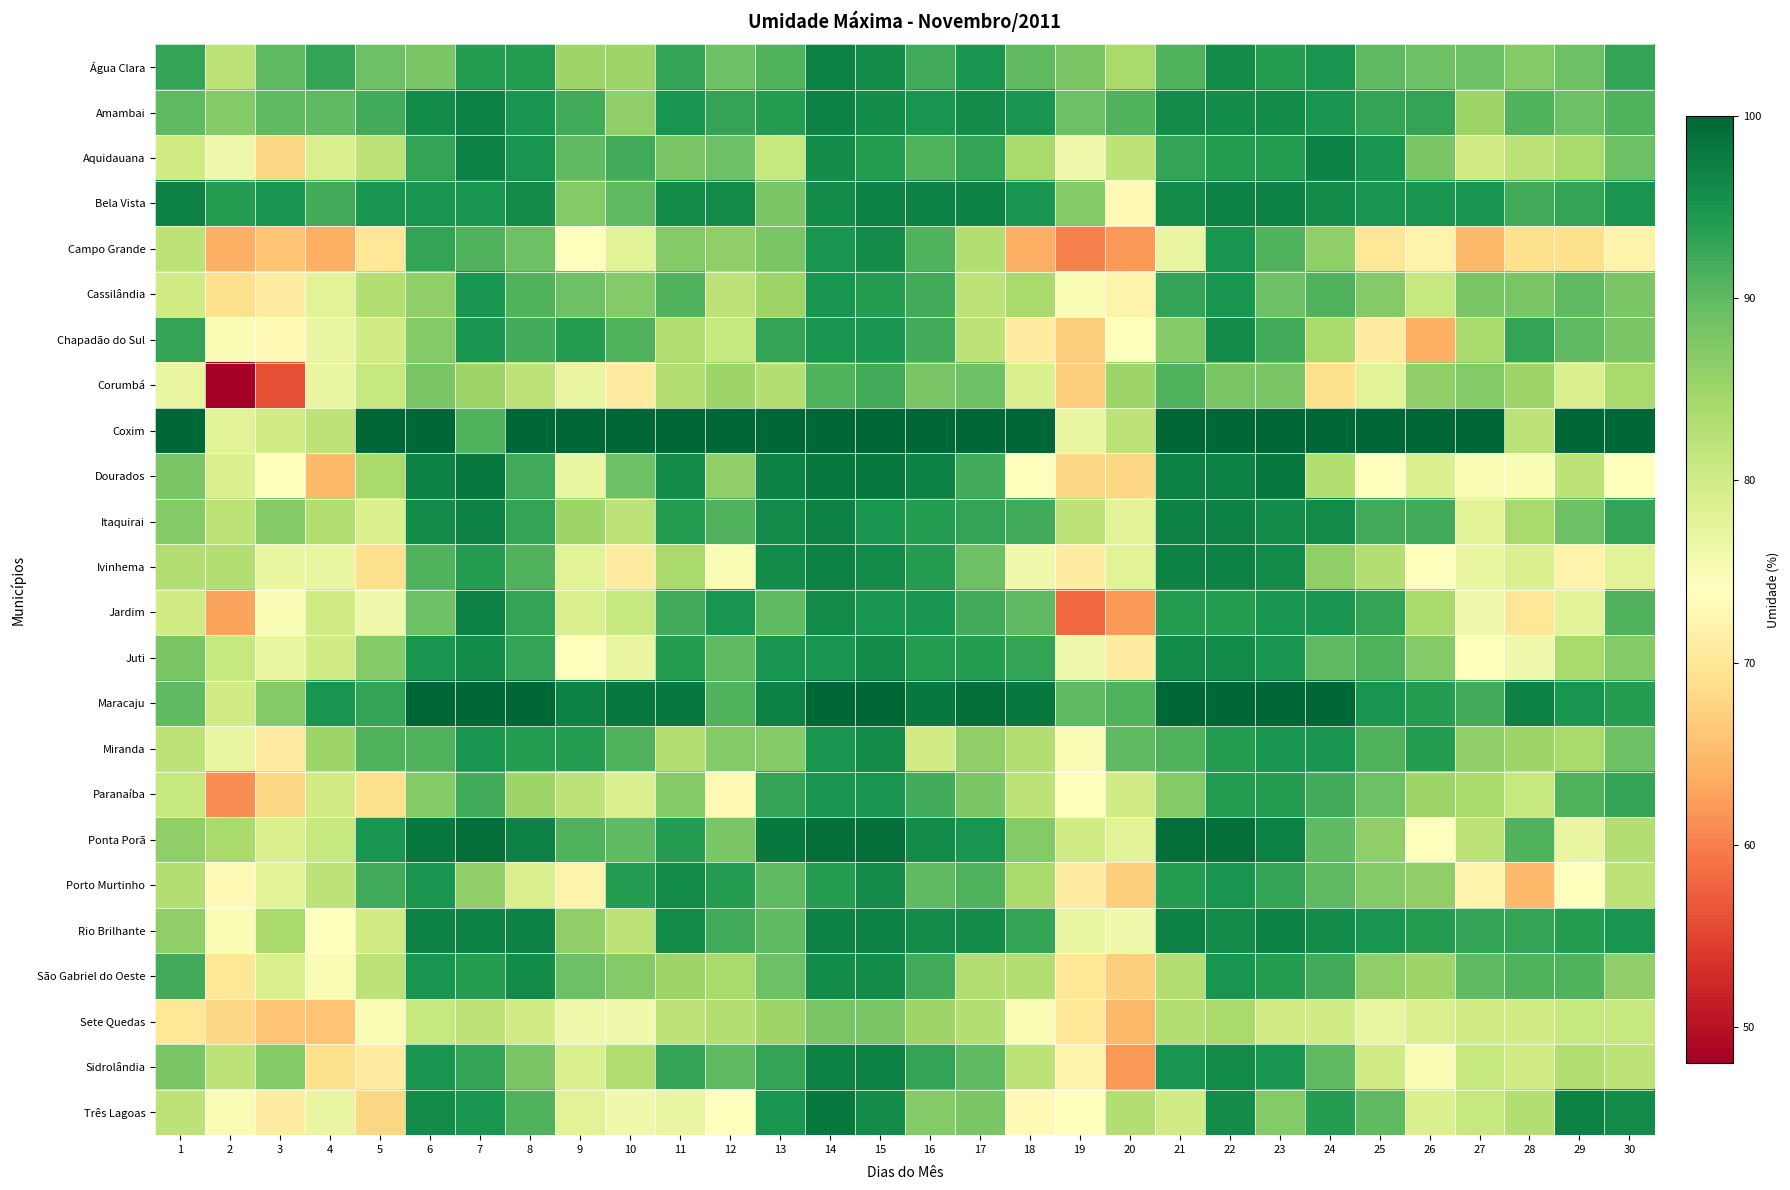

Reading left to right, what are all the values shown in this chart?

Água Clara: 1=93	2=82	3=90	4=93	5=89	6=88	7=94	8=94	9=85	10=85	11=93	12=89	13=91	14=97	15=96	16=92	17=95	18=90	19=88	20=84	21=91	22=96	23=94	24=95	25=90	26=89	27=89	28=87	29=89	30=93
Amambai: 1=90	2=87	3=90	4=90	5=92	6=96	7=97	8=95	9=92	10=86	11=95	12=93	13=94	14=97	15=96	16=95	17=96	18=95	19=89	20=91	21=96	22=96	23=96	24=95	25=93	26=93	27=85	28=91	29=89	30=91
Aquidauana: 1=80	2=76	3=68	4=79	5=82	6=93	7=97	8=95	9=90	10=92	11=88	12=89	13=81	14=96	15=94	16=91	17=93	18=84	19=76	20=82	21=93	22=94	23=94	24=97	25=95	26=88	27=80	28=82	29=84	30=89
Bela Vista: 1=97	2=94	3=95	4=92	5=95	6=95	7=95	8=96	9=87	10=90	11=96	12=96	13=88	14=96	15=97	16=97	17=97	18=95	19=87	20=73	21=96	22=97	23=97	24=96	25=95	26=95	27=95	28=92	29=93	30=95
Campo Grande: 1=82	2=64	3=66	4=64	5=70	6=93	7=91	8=89	9=74	10=78	11=87	12=86	13=88	14=95	15=96	16=91	17=83	18=64	19=60	20=62	21=77	22=95	23=91	24=86	25=70	26=72	27=65	28=69	29=69	30=72
Cassilândia: 1=80	2=69	3=71	4=78	5=83	6=86	7=95	8=91	9=89	10=87	11=91	12=82	13=85	14=95	15=94	16=92	17=82	18=84	19=75	20=72	21=93	22=95	23=89	24=91	25=87	26=81	27=88	28=88	29=90	30=88
Chapadão do Sul: 1=93	2=75	3=73	4=77	5=80	6=87	7=95	8=92	9=94	10=91	11=83	12=81	13=93	14=95	15=95	16=92	17=82	18=71	19=67	20=74	21=87	22=96	23=92	24=84	25=71	26=64	27=84	28=93	29=90	30=88
Corumbá: 1=77	2=48	3=56	4=77	5=81	6=88	7=85	8=82	9=77	10=71	11=83	12=85	13=83	14=91	15=92	16=88	17=89	18=79	19=67	20=85	21=91	22=88	23=88	24=69	25=78	26=86	27=87	28=85	29=79	30=84
Coxim: 1=100	2=78	3=80	4=82	5=100	6=100	7=91	8=100	9=100	10=100	11=100	12=100	13=100	14=100	15=100	16=100	17=100	18=100	19=77	20=82	21=100	22=100	23=100	24=100	25=100	26=100	27=100	28=82	29=100	30=100
Dourados: 1=88	2=79	3=74	4=65	5=84	6=97	7=98	8=92	9=77	10=89	11=96	12=86	13=97	14=98	15=98	16=97	17=92	18=74	19=68	20=68	21=97	22=97	23=98	24=83	25=74	26=79	27=75	28=75	29=82	30=74
Itaquirai: 1=87	2=82	3=87	4=83	5=79	6=96	7=97	8=93	9=85	10=82	11=94	12=91	13=96	14=97	15=95	16=94	17=93	18=92	19=82	20=78	21=97	22=97	23=96	24=96	25=92	26=92	27=78	28=84	29=89	30=93
Ivinhema: 1=83	2=83	3=77	4=77	5=69	6=91	7=94	8=91	9=78	10=71	11=84	12=75	13=96	14=97	15=96	16=94	17=89	18=76	19=71	20=78	21=97	22=97	23=96	24=86	25=83	26=74	27=77	28=79	29=72	30=78
Jardim: 1=80	2=63	3=75	4=80	5=76	6=89	7=97	8=93	9=79	10=81	11=92	12=95	13=90	14=96	15=95	16=95	17=92	18=90	19=58	20=62	21=94	22=94	23=95	24=95	25=93	26=84	27=76	28=70	29=78	30=91
Juti: 1=88	2=81	3=77	4=80	5=87	6=95	7=96	8=93	9=74	10=77	11=94	12=90	13=95	14=95	15=96	16=94	17=94	18=93	19=76	20=71	21=96	22=96	23=95	24=90	25=91	26=87	27=74	28=76	29=84	30=87
Maracaju: 1=90	2=80	3=87	4=95	5=93	6=100	7=100	8=100	9=97	10=98	11=98	12=91	13=97	14=100	15=100	16=98	17=99	18=98	19=90	20=91	21=100	22=100	23=100	24=100	25=95	26=94	27=92	28=97	29=95	30=94
Miranda: 1=82	2=77	3=71	4=85	5=91	6=91	7=95	8=94	9=94	10=91	11=83	12=87	13=87	14=95	15=96	16=80	17=86	18=83	19=75	20=90	21=91	22=94	23=95	24=95	25=91	26=94	27=86	28=85	29=84	30=89
Paranaíba: 1=81	2=61	3=68	4=80	5=69	6=87	7=92	8=85	9=82	10=79	11=87	12=73	13=93	14=95	15=95	16=92	17=88	18=82	19=74	20=80	21=87	22=94	23=94	24=92	25=89	26=85	27=84	28=81	29=91	30=93
Ponta Porã: 1=86	2=84	3=79	4=81	5=95	6=98	7=99	8=97	9=91	10=90	11=94	12=88	13=98	14=99	15=99	16=96	17=95	18=87	19=80	20=78	21=99	22=99	23=97	24=90	25=86	26=74	27=82	28=91	29=77	30=83
Porto Murtinho: 1=83	2=73	3=78	4=82	5=92	6=95	7=86	8=79	9=72	10=94	11=96	12=94	13=90	14=94	15=96	16=90	17=91	18=84	19=71	20=67	21=94	22=95	23=93	24=90	25=87	26=86	27=72	28=65	29=74	30=82
Rio Brilhante: 1=86	2=75	3=84	4=74	5=80	6=97	7=97	8=97	9=86	10=82	11=96	12=92	13=90	14=97	15=97	16=96	17=96	18=93	19=77	20=76	21=97	22=96	23=97	24=96	25=95	26=94	27=93	28=93	29=94	30=95
São Gabriel do Oeste: 1=92	2=70	3=79	4=75	5=82	6=95	7=94	8=96	9=89	10=87	11=85	12=84	13=89	14=96	15=96	16=92	17=83	18=83	19=70	20=67	21=83	22=95	23=94	24=92	25=86	26=85	27=90	28=91	29=91	30=86
Sete Quedas: 1=70	2=68	3=66	4=66	5=75	6=81	7=82	8=80	9=76	10=76	11=82	12=83	13=85	14=88	15=88	16=85	17=83	18=75	19=70	20=65	21=83	22=84	23=80	24=80	25=77	26=79	27=80	28=80	29=81	30=81
Sidrolândia: 1=88	2=82	3=87	4=69	5=71	6=95	7=93	8=88	9=79	10=83	11=93	12=90	13=93	14=97	15=97	16=93	17=90	18=82	19=72	20=62	21=95	22=96	23=95	24=90	25=80	26=75	27=81	28=80	29=83	30=82
Três Lagoas: 1=82	2=75	3=71	4=77	5=68	6=96	7=95	8=91	9=78	10=76	11=77	12=74	13=95	14=98	15=96	16=87	17=88	18=73	19=74	20=83	21=80	22=96	23=87	24=94	25=90	26=79	27=81	28=83	29=97	30=96